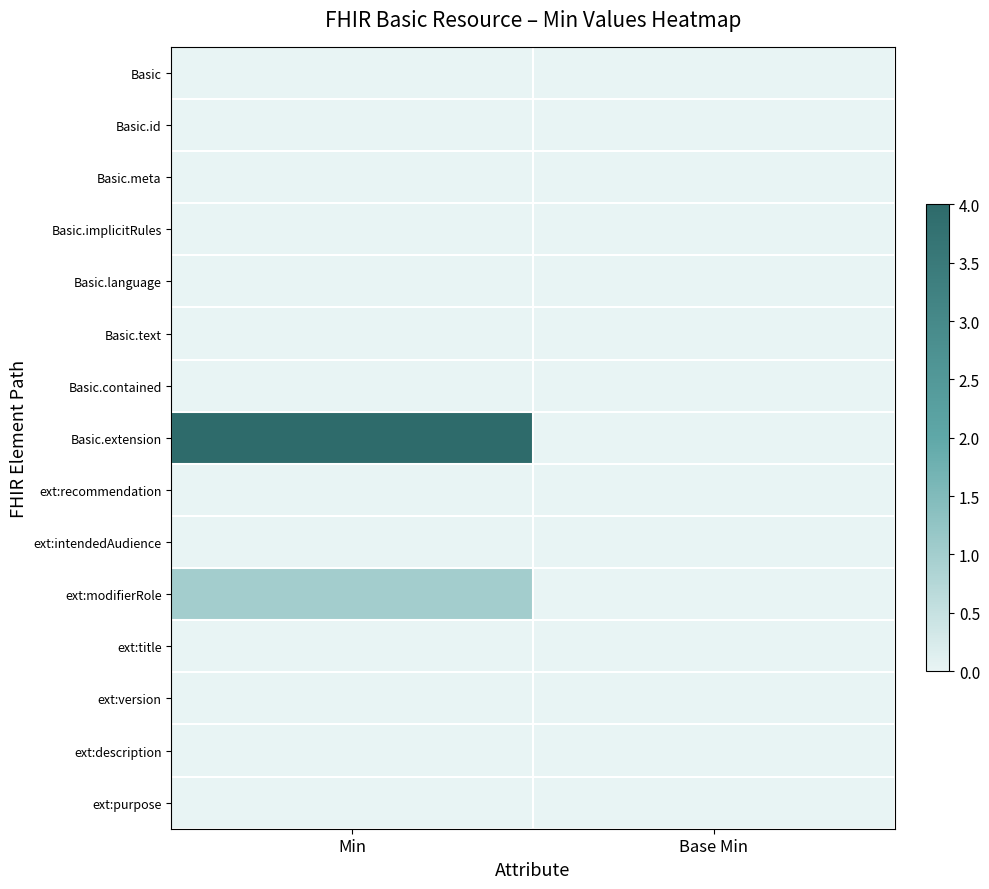

What is the maximum value shown in the chart?

4